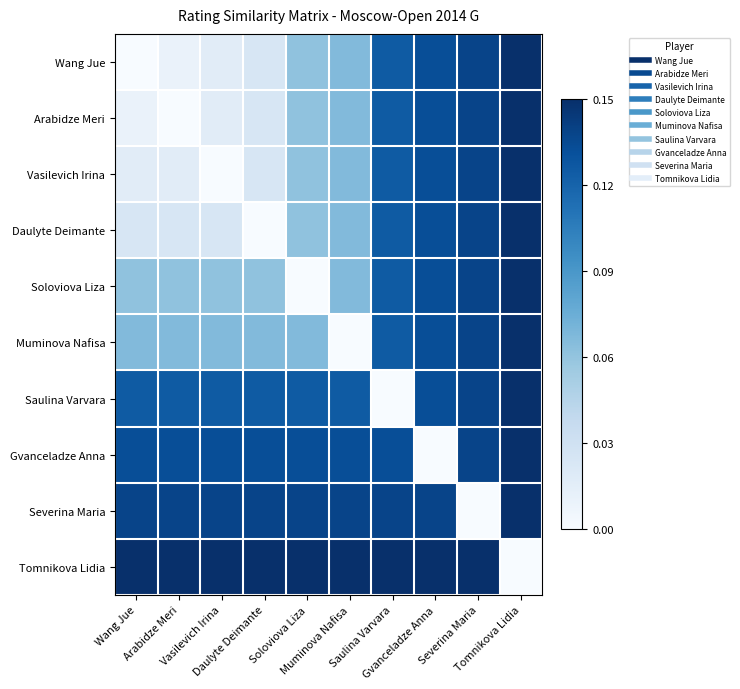

How many series are shown in this chart?

10